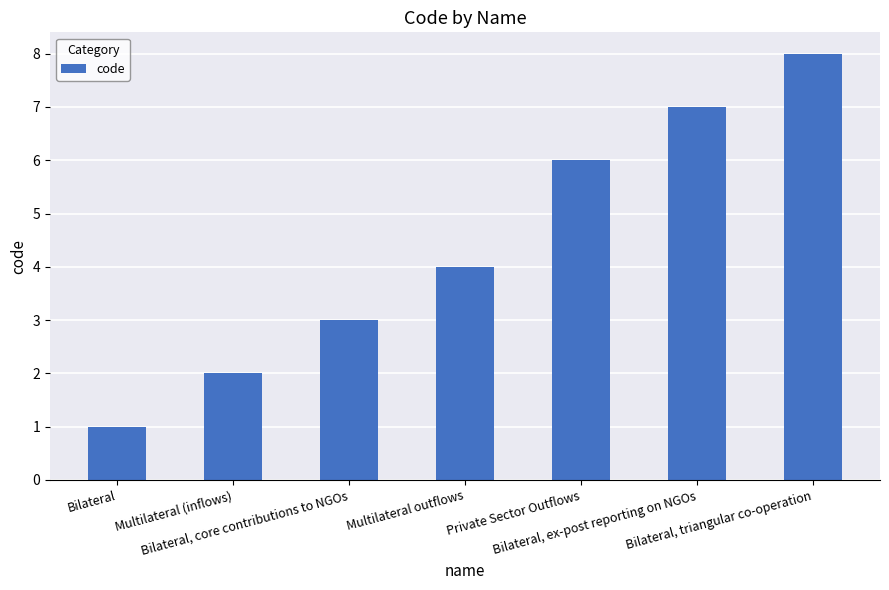

What is the difference between the values at Bilateral, ex-post reporting on NGOs and Multilateral outflows?

3